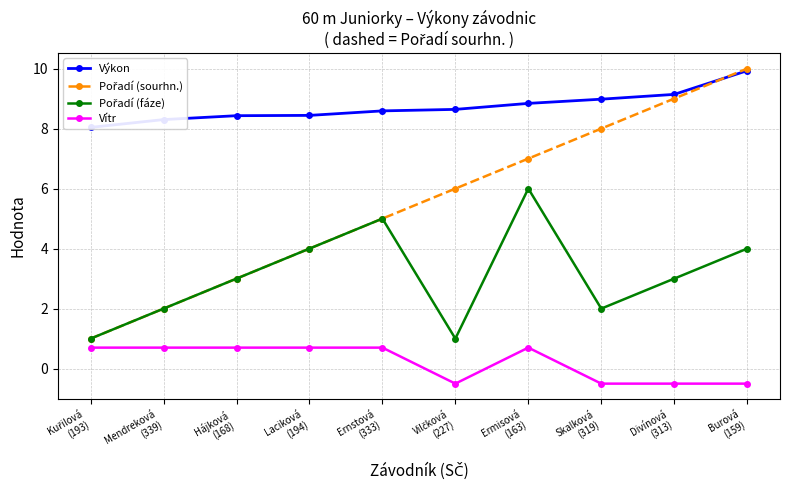

Which series changed the most between Laciková
(194) and Burová
(159)?

Pořadí (sourhn.)